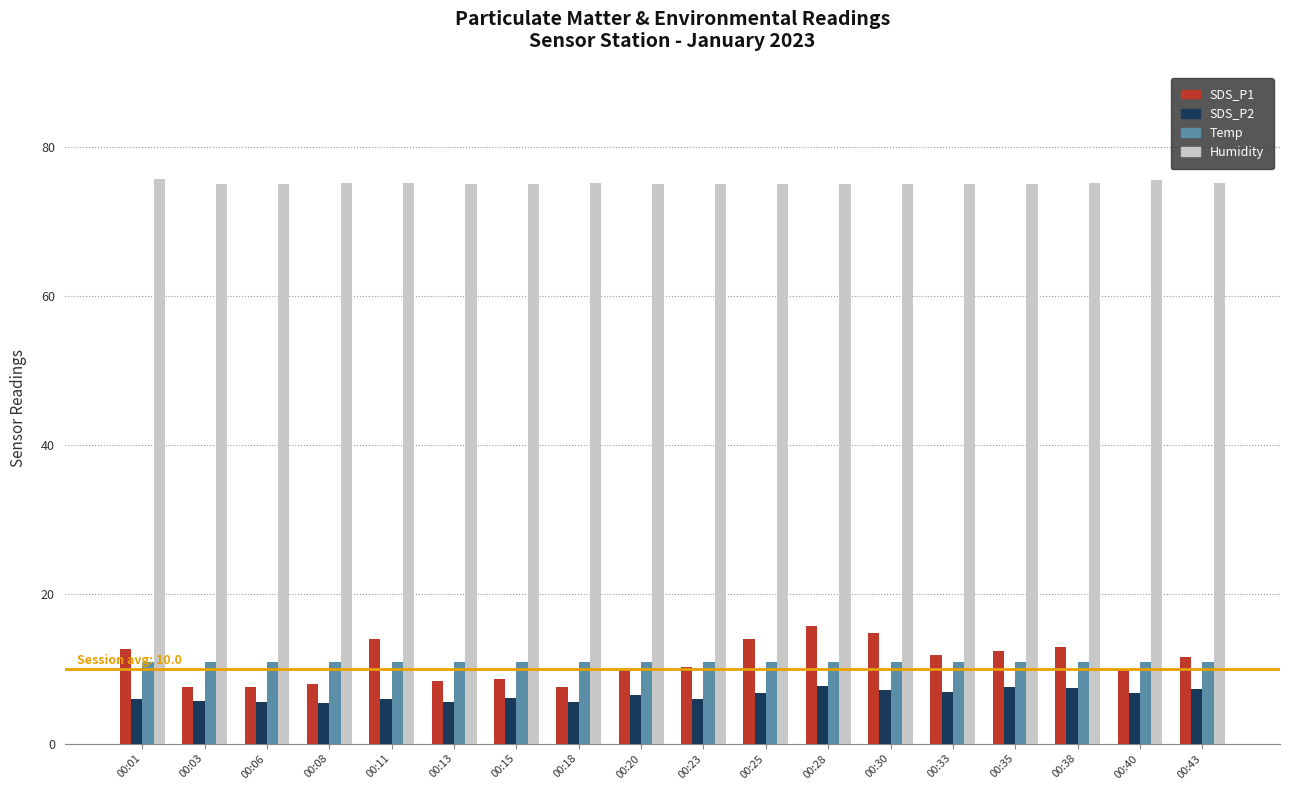

What is the difference between the maximum and minimum values in the SDS_P1 series?

8.3